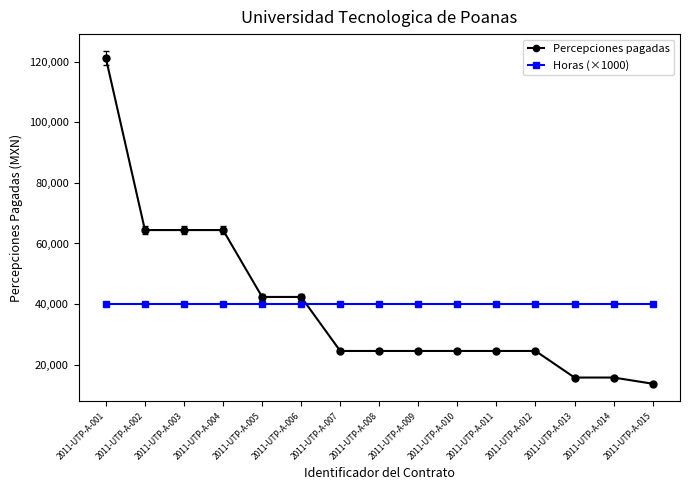

Reading left to right, transcribe all the data shown in this chart.

Percepciones pagadas: 121113.6	64431.6	64431.6	64431.6	42378.0	42378.0	24565.3	24565.3	24565.3	24565.3	24565.3	24565.3	15800.8	15800.8	13762.2
Horas (×1000): 40000.0	40000.0	40000.0	40000.0	40000.0	40000.0	40000.0	40000.0	40000.0	40000.0	40000.0	40000.0	40000.0	40000.0	40000.0